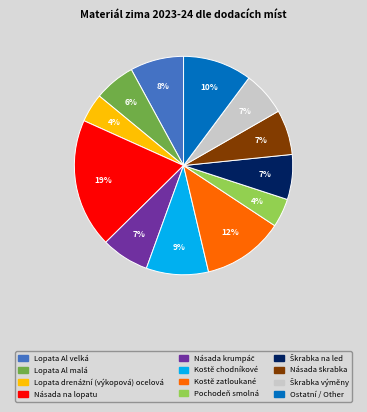

To the nearest percent, what is the difference between the largest and smallest slice percentages?

15%